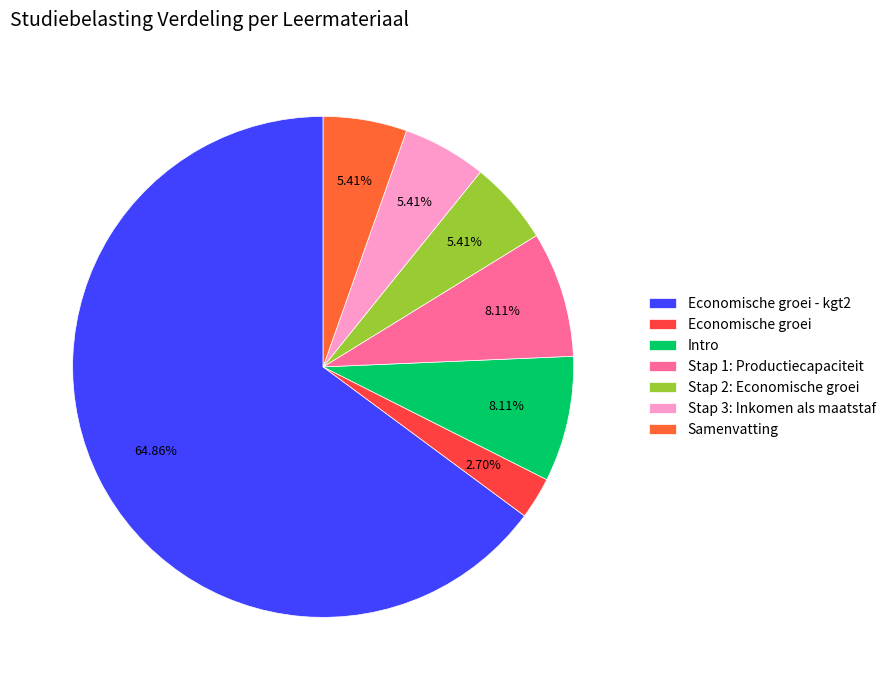

Combined, what portion of the pie is Economische groei - kgt2 and Samenvatting?

70.3%